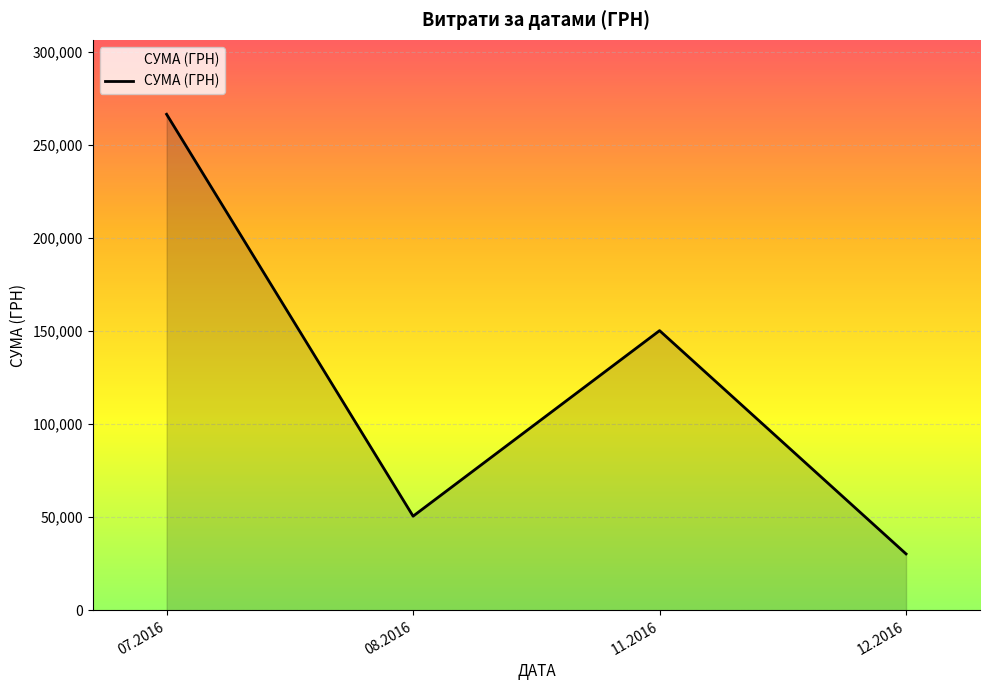

At which category does the data reach its first local peak?

11.2016